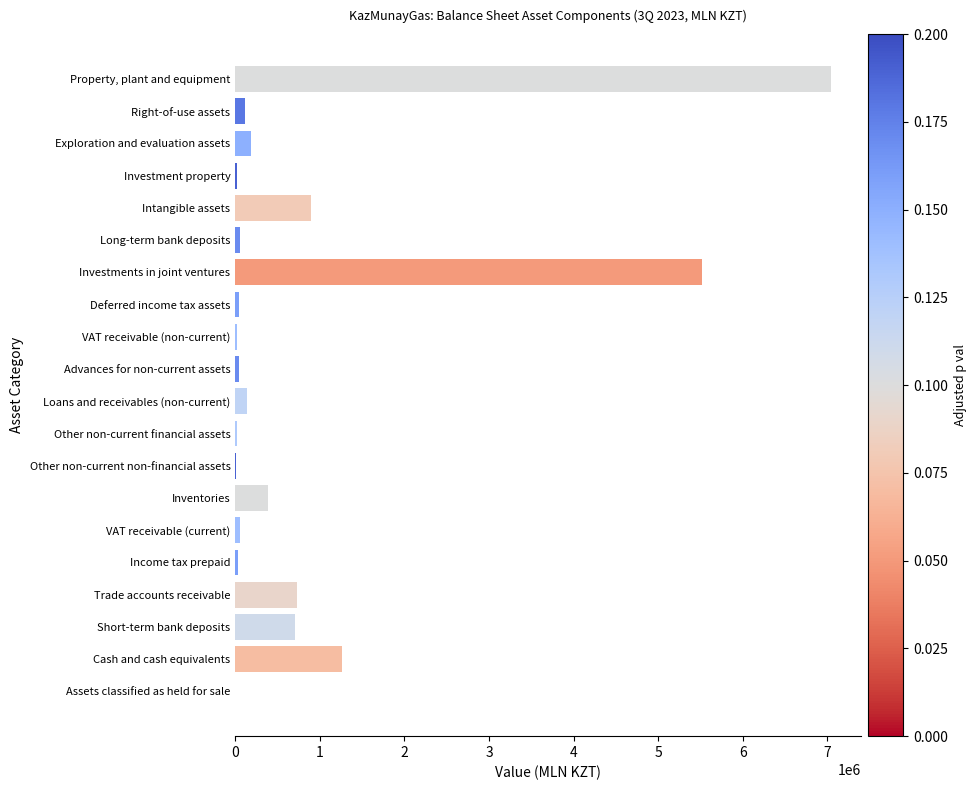

The value at Short-term bank deposits is 702278. True or false?

True